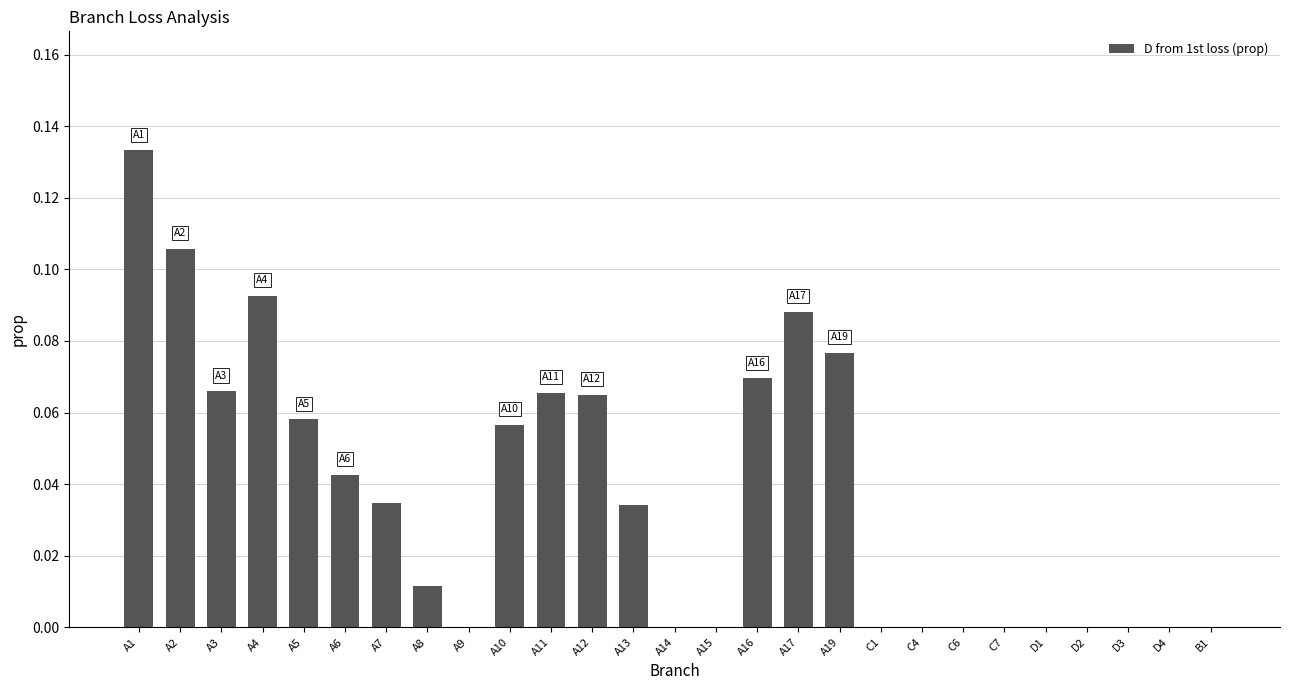

Between A5 and A7, which is larger?

A5